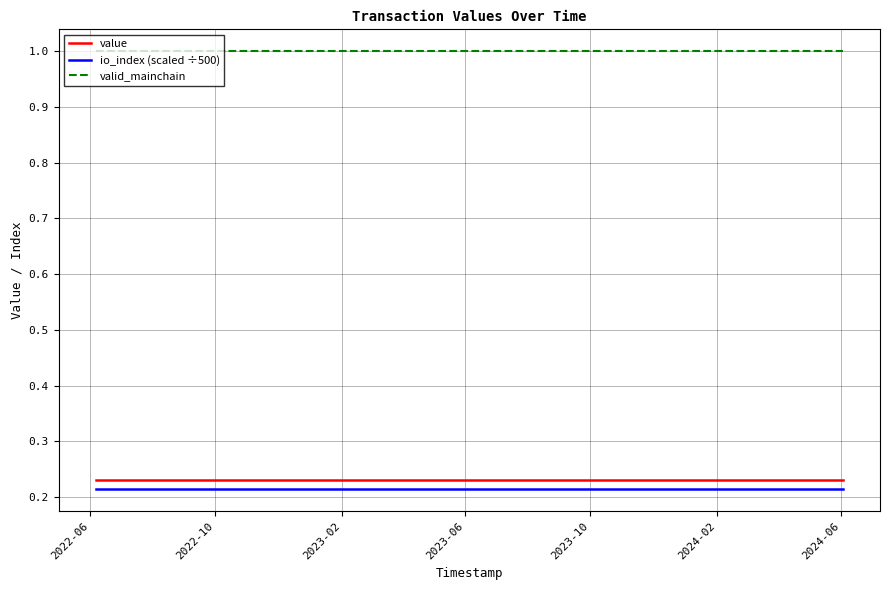

True or false: io_index (scaled ÷500) and value cross at least once.

False